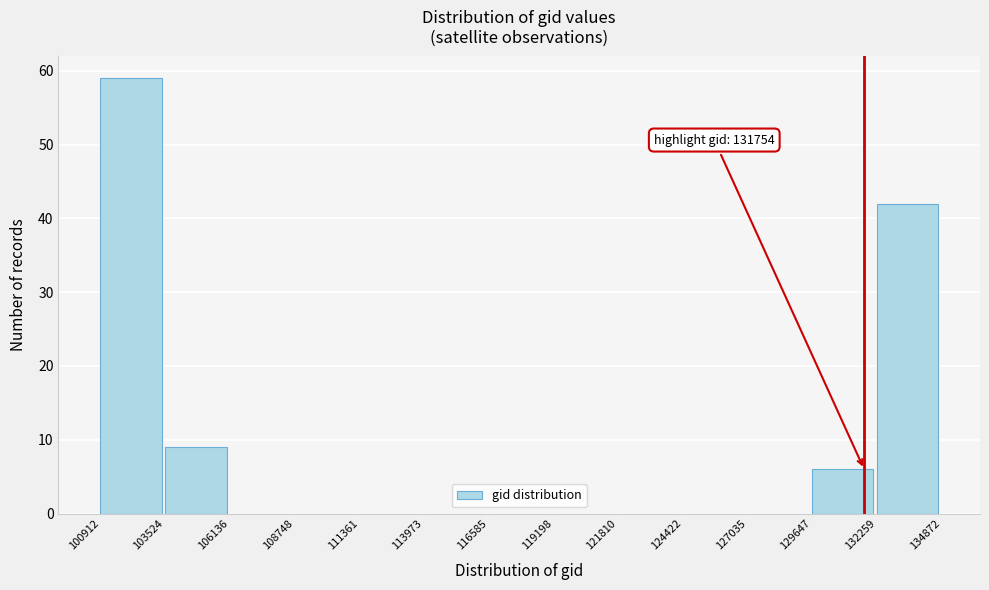

Which range on the x-axis has the tallest bar?

100912 to 103524